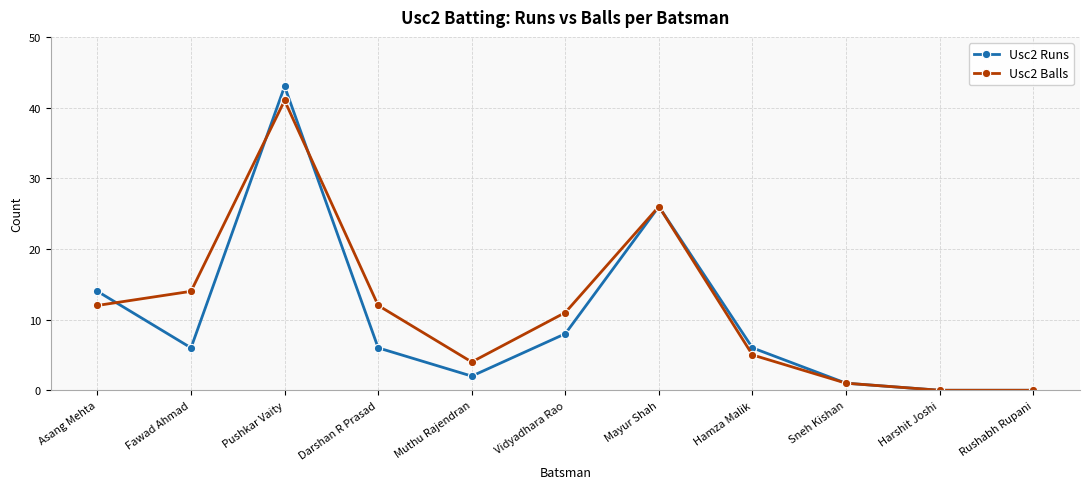

Which series changed the most between Asang Mehta and Rushabh Rupani?

Usc2 Runs